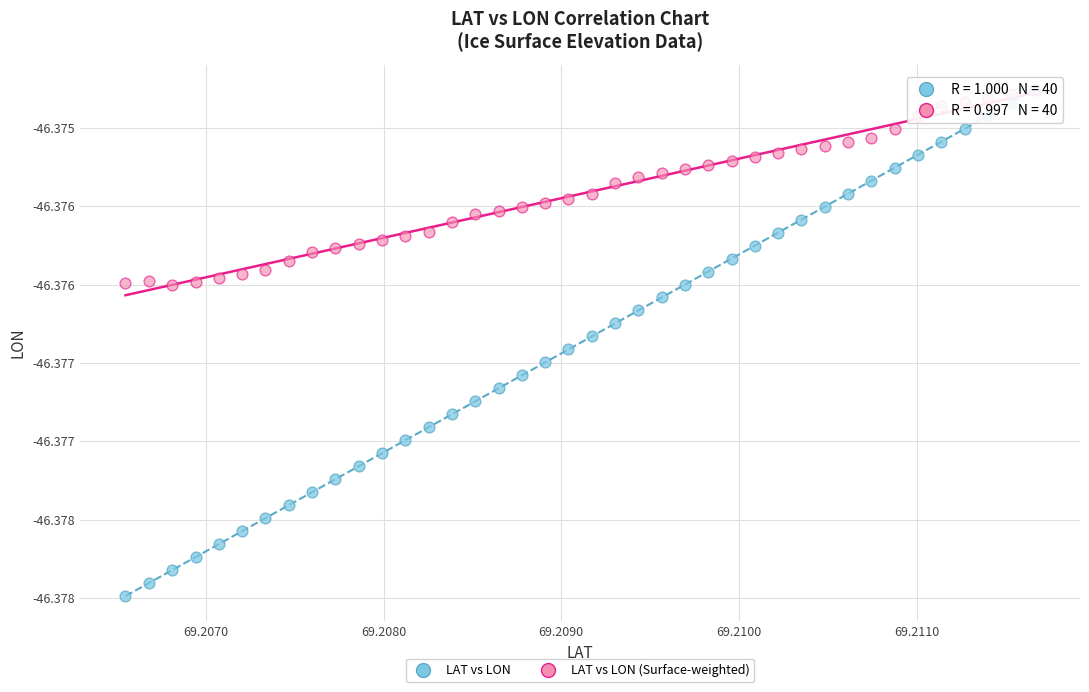

Which series has the largest Y range (max minus min)?

LAT vs LON